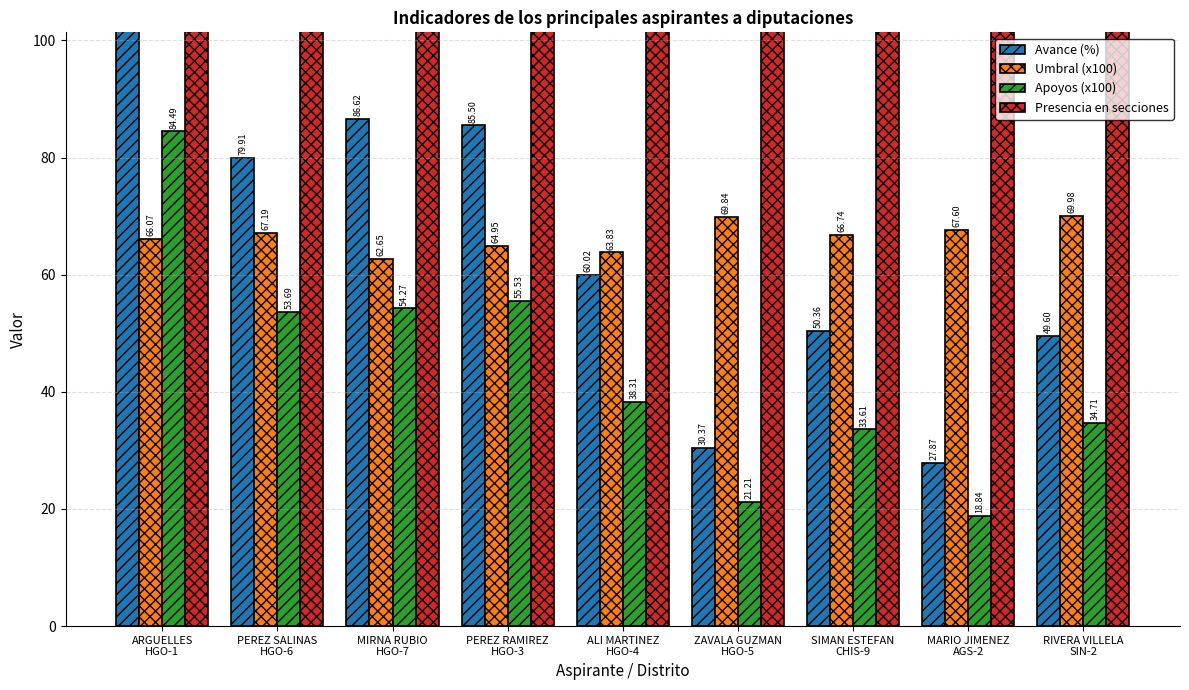

What is the value of the Apoyos (x100) bar at the 9th from the left?

34.7